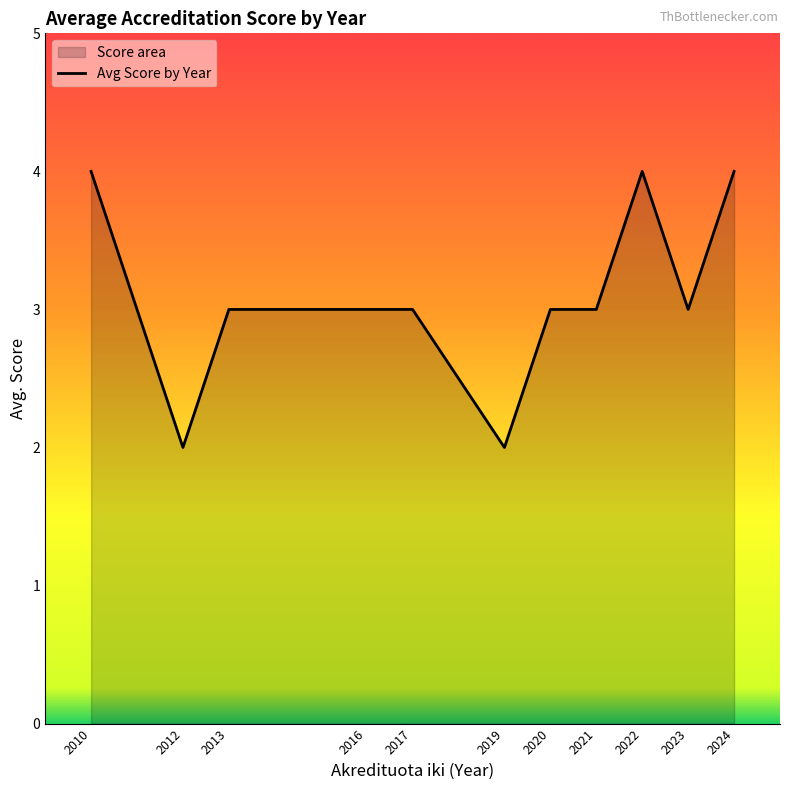

Does the chart display data point markers on the line(s)?

No